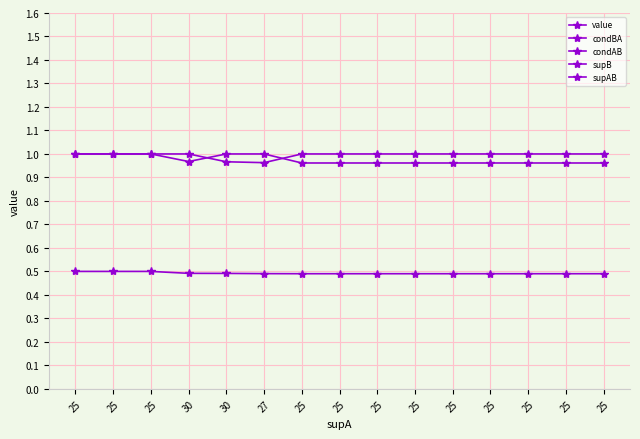

Reading left to right, transcribe all the data shown in this chart.

value: 25=0.5	25=0.5	25=0.5	30=0.5	30=0.5	27=0.5	25=0.5	25=0.5	25=0.5	25=0.5	25=0.5	25=0.5	25=0.5	25=0.5	25=0.5
condBA: 25=1.0	25=1.0	25=1.0	30=1.0	30=1.0	27=1.0	25=1.0	25=1.0	25=1.0	25=1.0	25=1.0	25=1.0	25=1.0	25=1.0	25=1.0
condAB: 25=1.0	25=1.0	25=1.0	30=1.0	30=1.0	27=1.0	25=1.0	25=1.0	25=1.0	25=1.0	25=1.0	25=1.0	25=1.0	25=1.0	25=1.0
supB: 25=27.0	25=25.0	25=25.0	30=31.0	30=29.0	27=26.0	25=26.0	25=26.0	25=26.0	25=26.0	25=26.0	25=26.0	25=26.0	25=26.0	25=26.0
supAB: 25=27.0	25=25.0	25=25.0	30=30.0	30=29.0	27=26.0	25=25.0	25=25.0	25=25.0	25=25.0	25=25.0	25=25.0	25=25.0	25=25.0	25=25.0